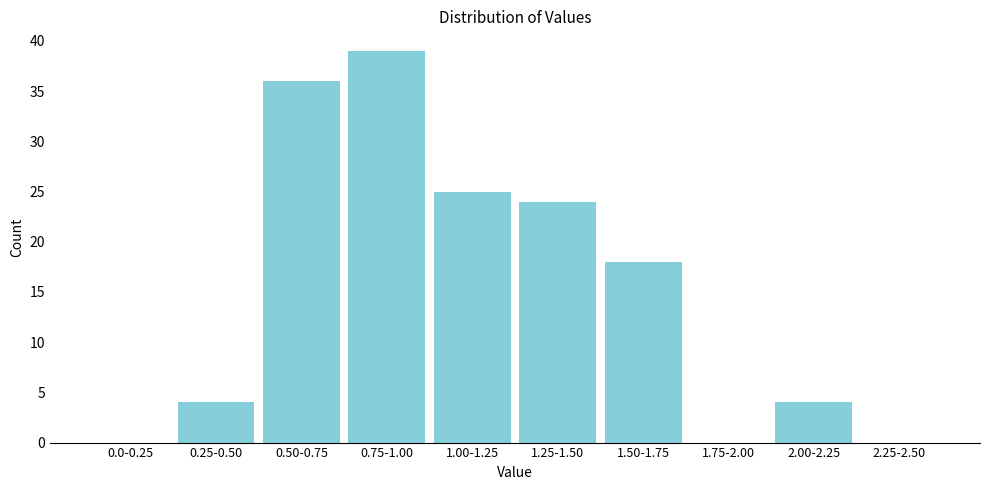

Reading right to left, extract all data points from this chart.

2.25-2.50=0	2.00-2.25=4	1.75-2.00=0	1.50-1.75=18	1.25-1.50=24	1.00-1.25=25	0.75-1.00=39	0.50-0.75=36	0.25-0.50=4	0.0-0.25=0